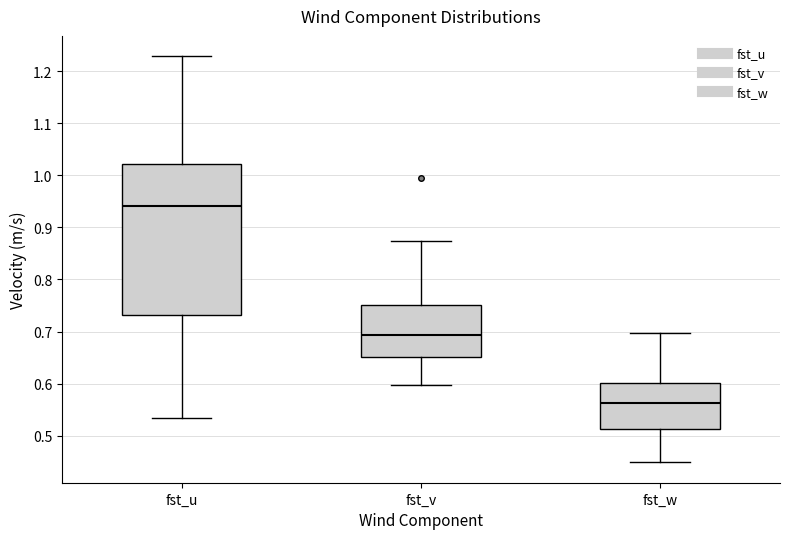

Where is the lower edge of the box for fst_w on the y-axis? The values are not printed on the chart, so give them approximately, as read against the axis.

0.51